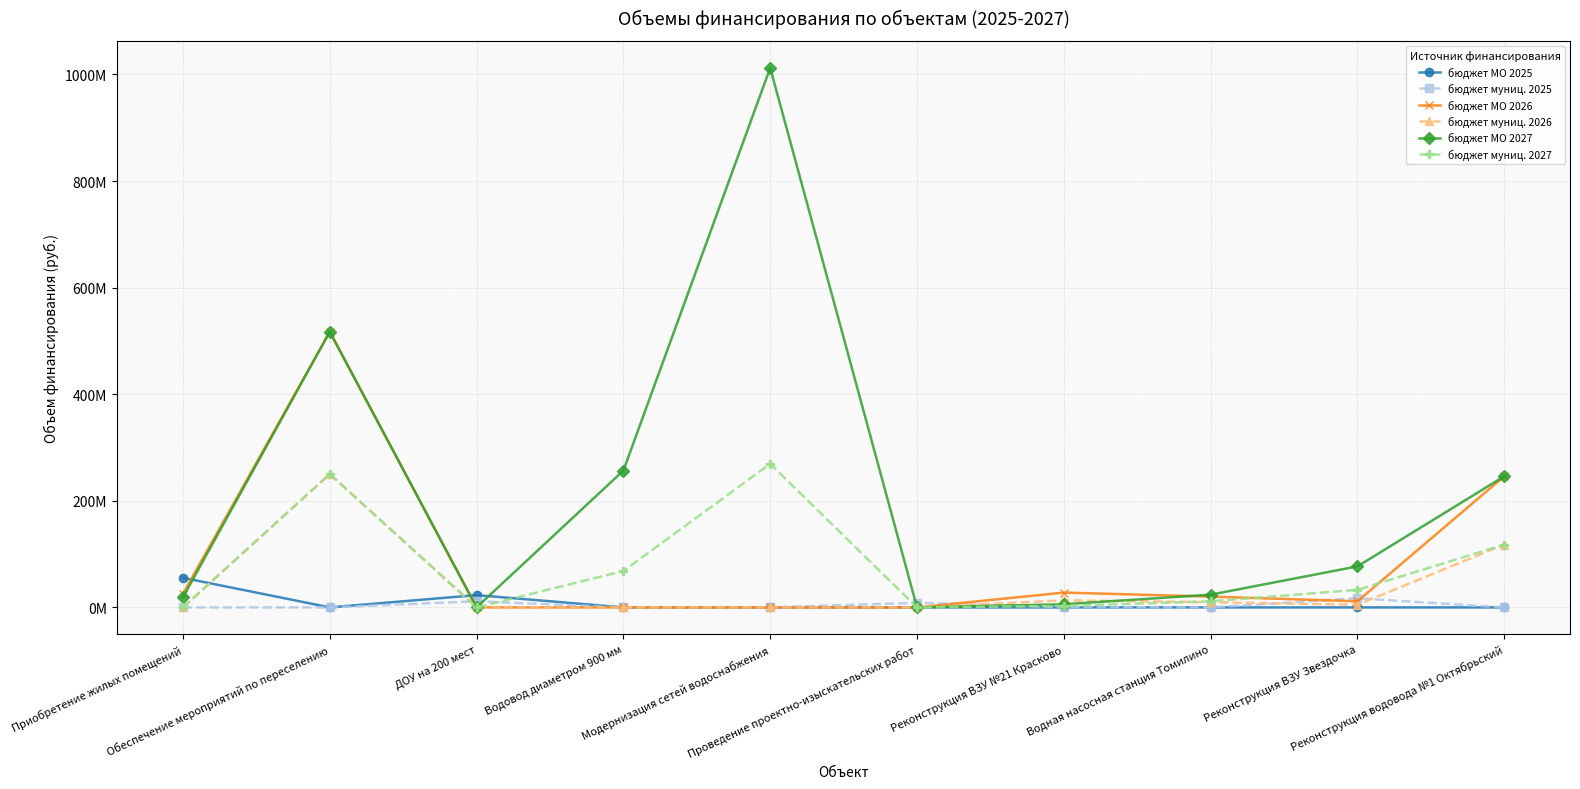

What is the difference between the бюджет МО 2026 values at Реконструкция ВЗУ №21 Красково and Водовод диаметром 900 мм?

27796800.0